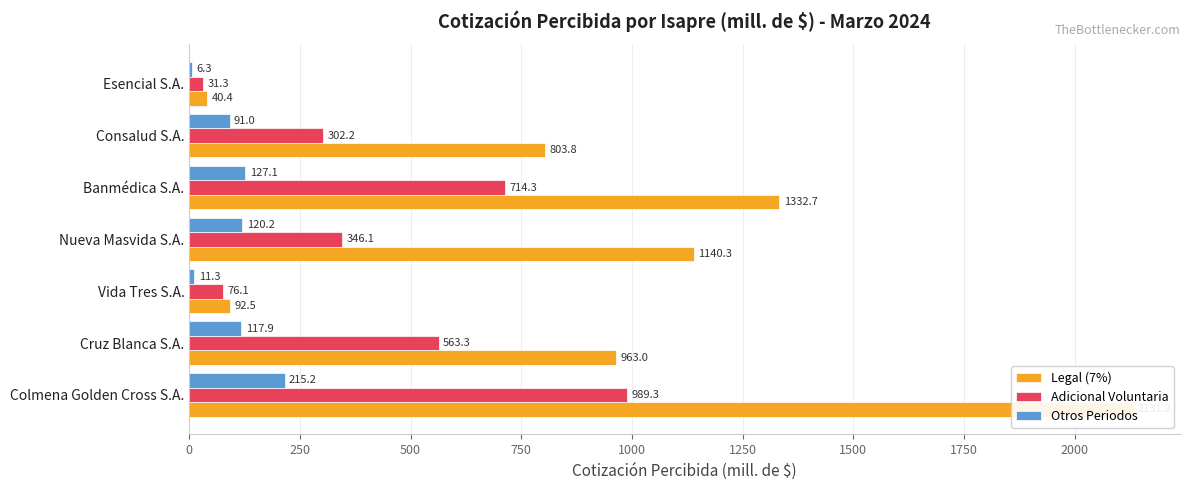

What is the difference between the second highest and minimum values in the Legal (7%) series?

1292.2